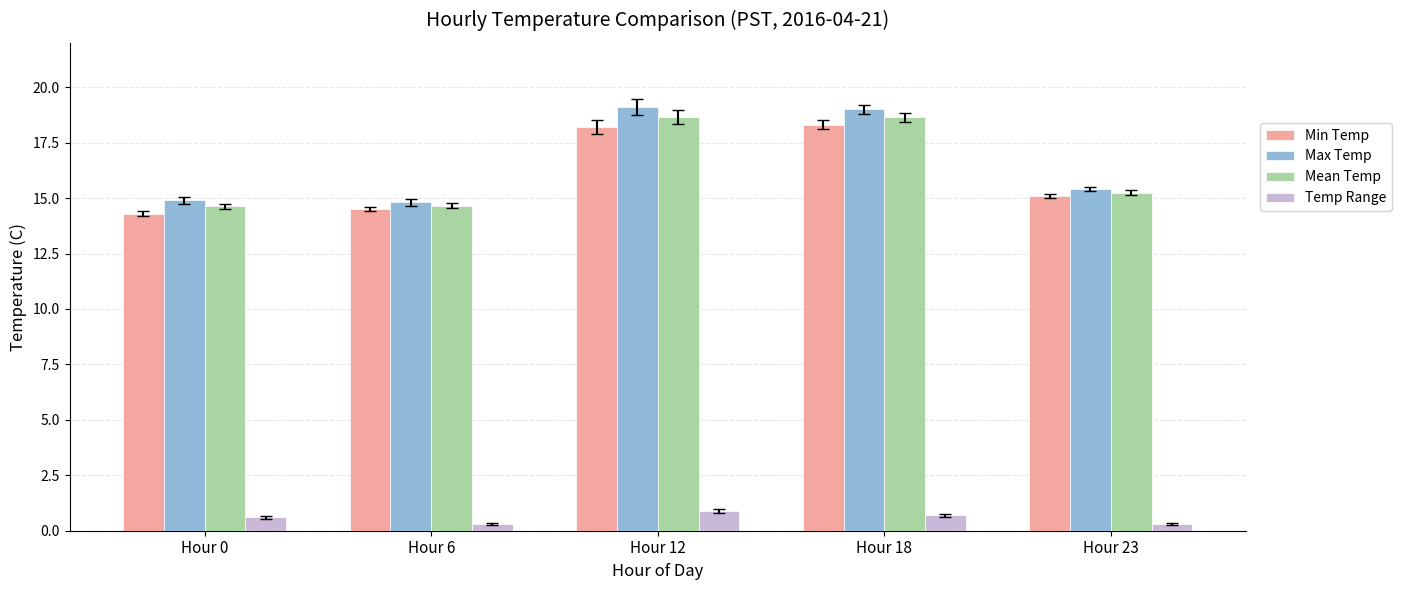

Rank the series by their maximum value, from highest to lowest.

Max Temp, Mean Temp, Min Temp, Temp Range